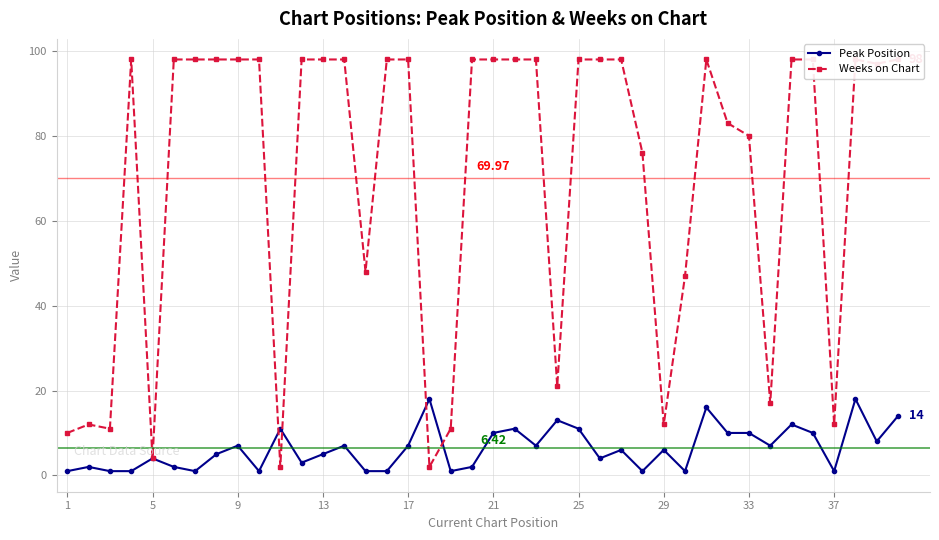

What is the value of the Peak Position point at the 19th from the left?

1